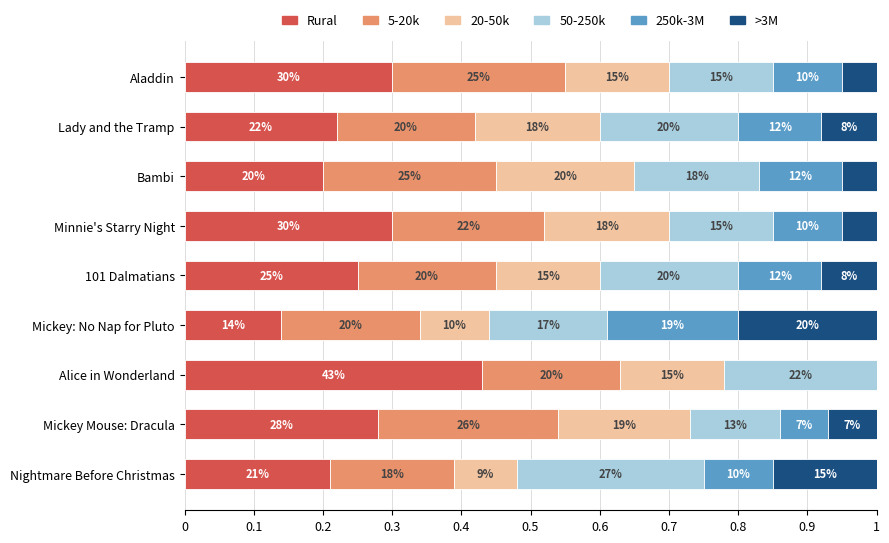

What is the difference between the maximum and minimum values in the >3M series?

0.2